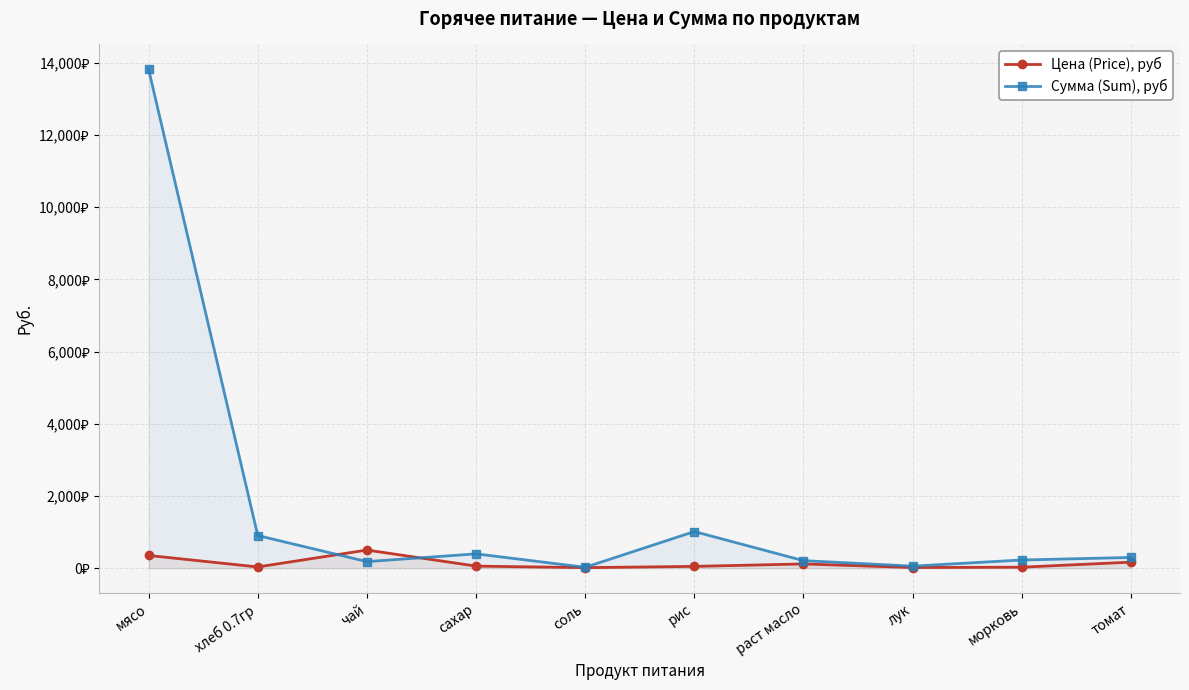

At рис, list the series in order from largest to smallest.

Сумма (Sum), руб, Цена (Price), руб